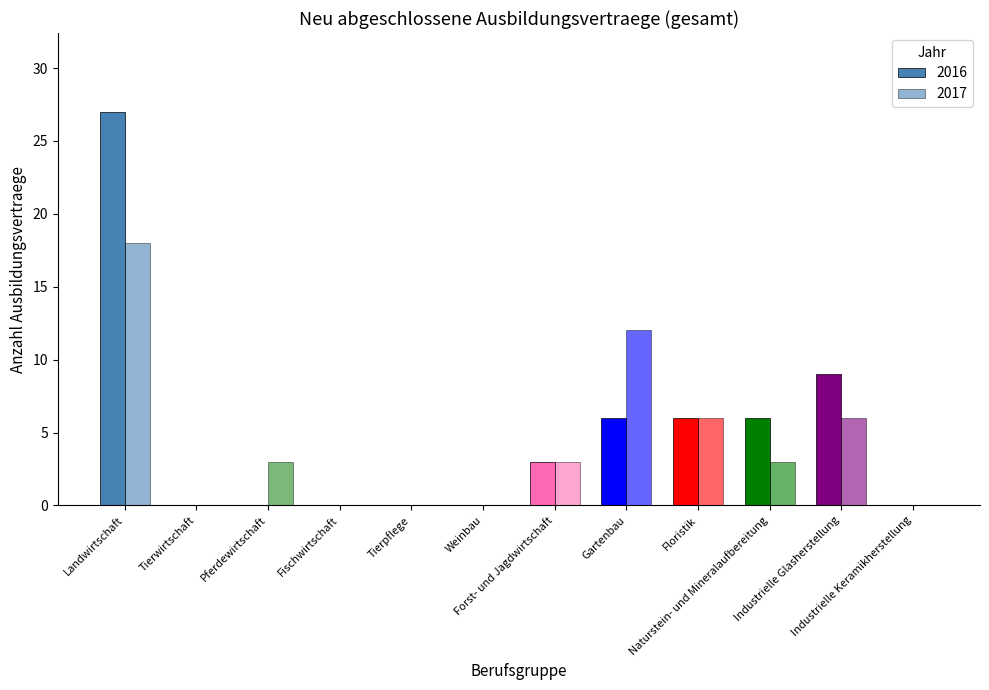

Does the chart contain stacked bars?

No